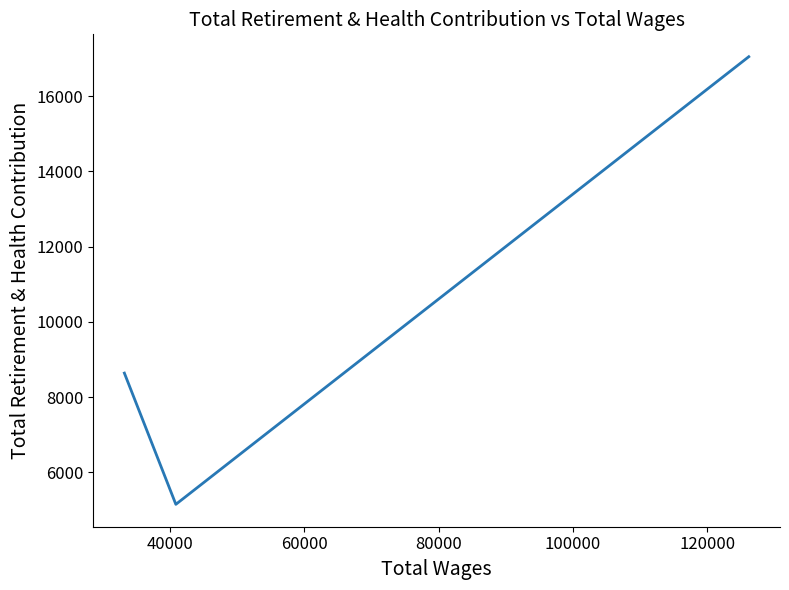

Which category has the lowest value across all series?

40000